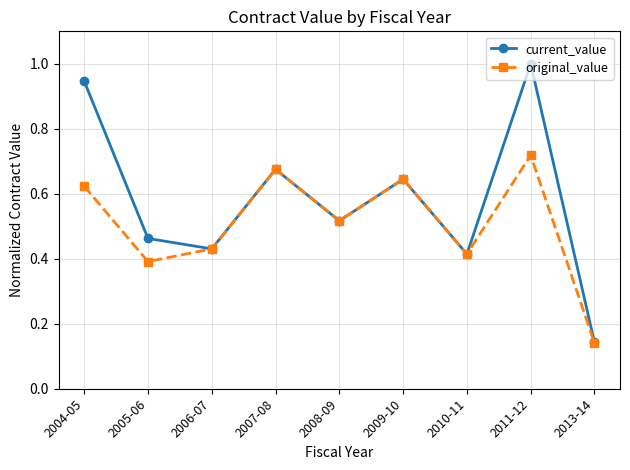

Between 2011-12 and 2013-14, which series saw the biggest shift?

current_value